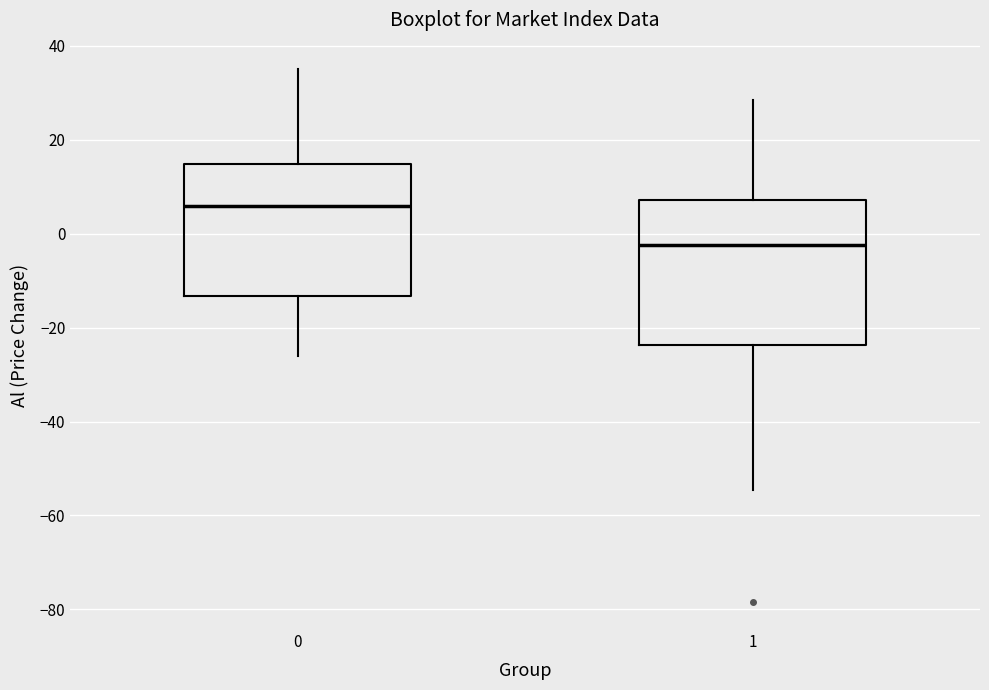

Which box has the highest median line?

0